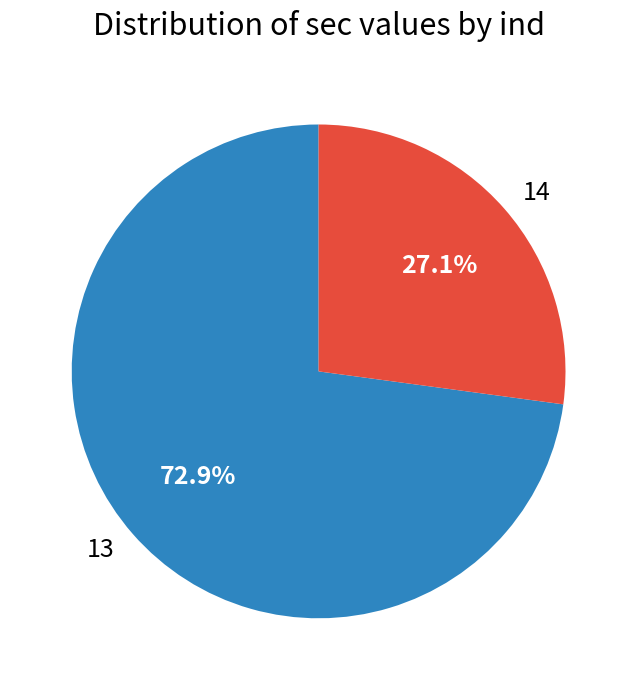

What is the smallest slice in the pie chart?

14